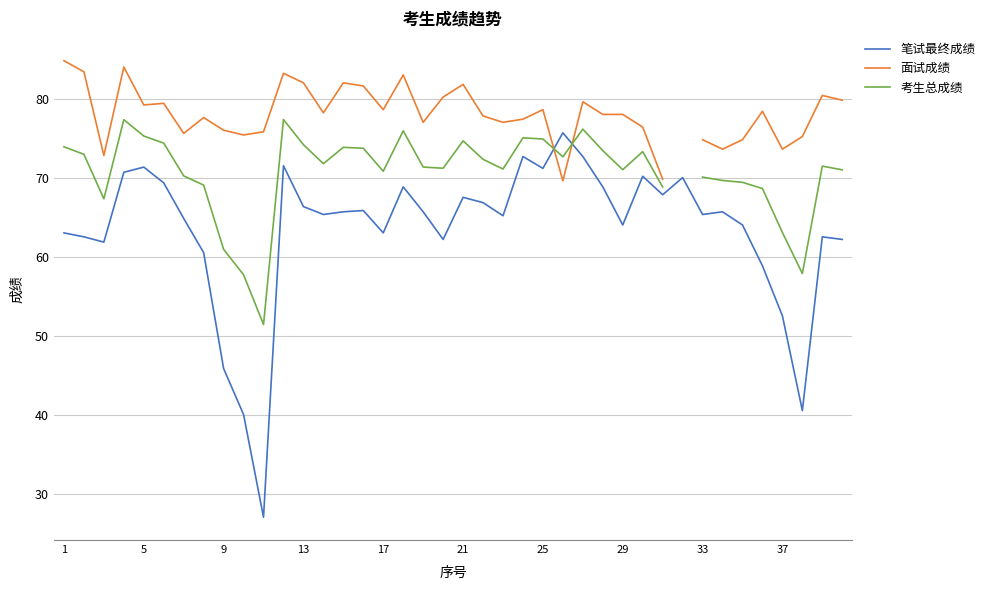

How many interior local valleys does the 面试成绩 series have?

11